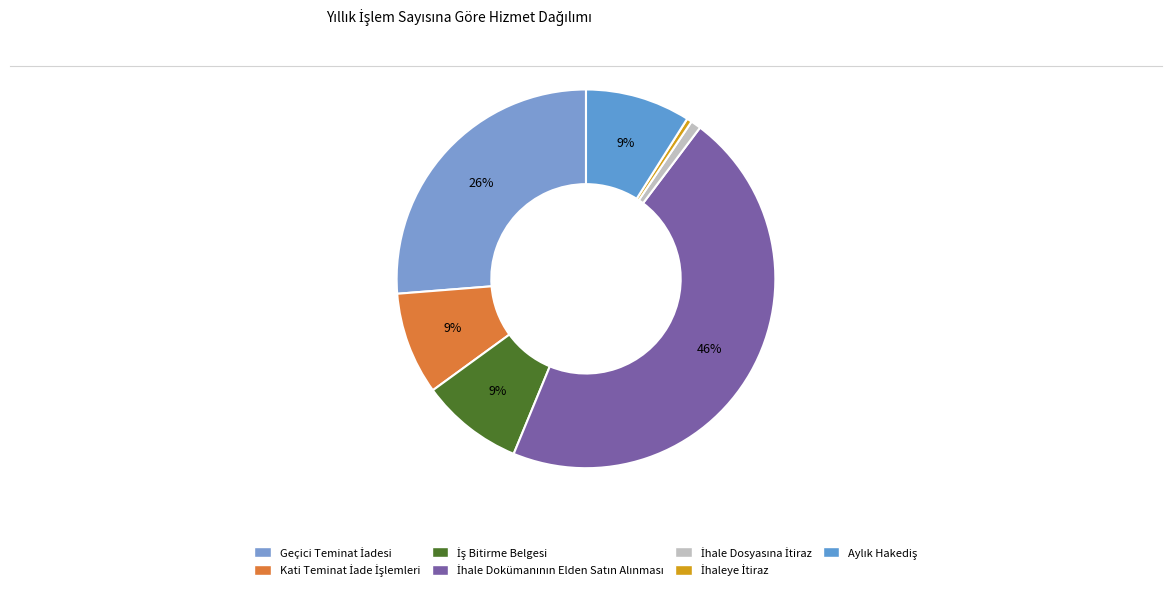

Which slice is the smallest?

İhaleye İtiraz